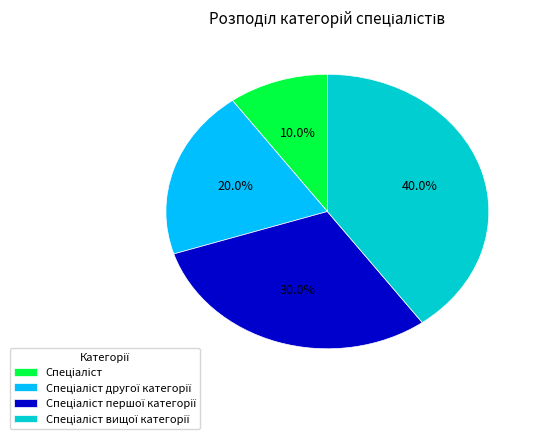

Is there any slice that represents more than half of the pie?

No